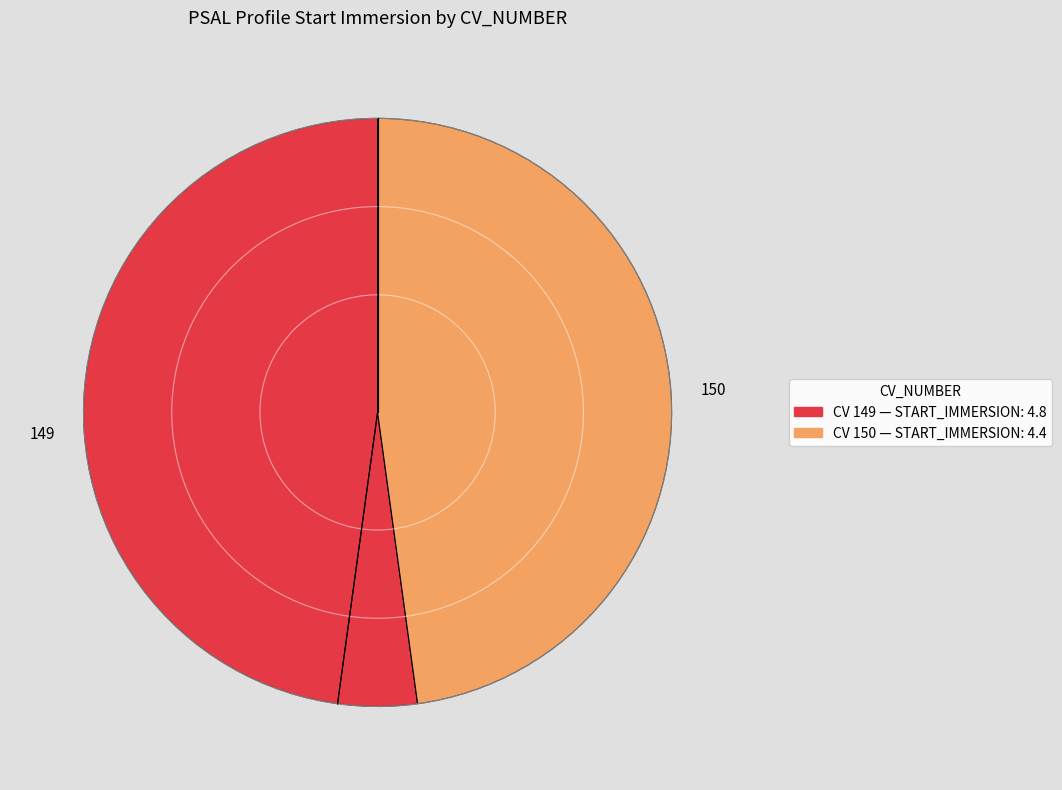

What is the ratio of the value at 150 to the value at 149?

0.9